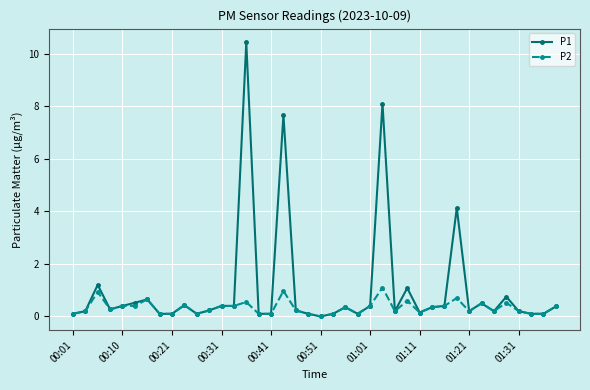

Which series has the largest total across all categories?

P1